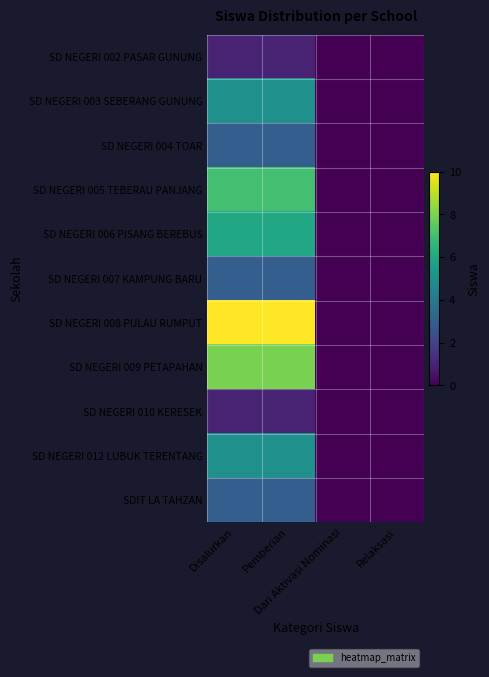

Which label corresponds to the smallest value in the chart?

Dari Aktivasi Nominasi